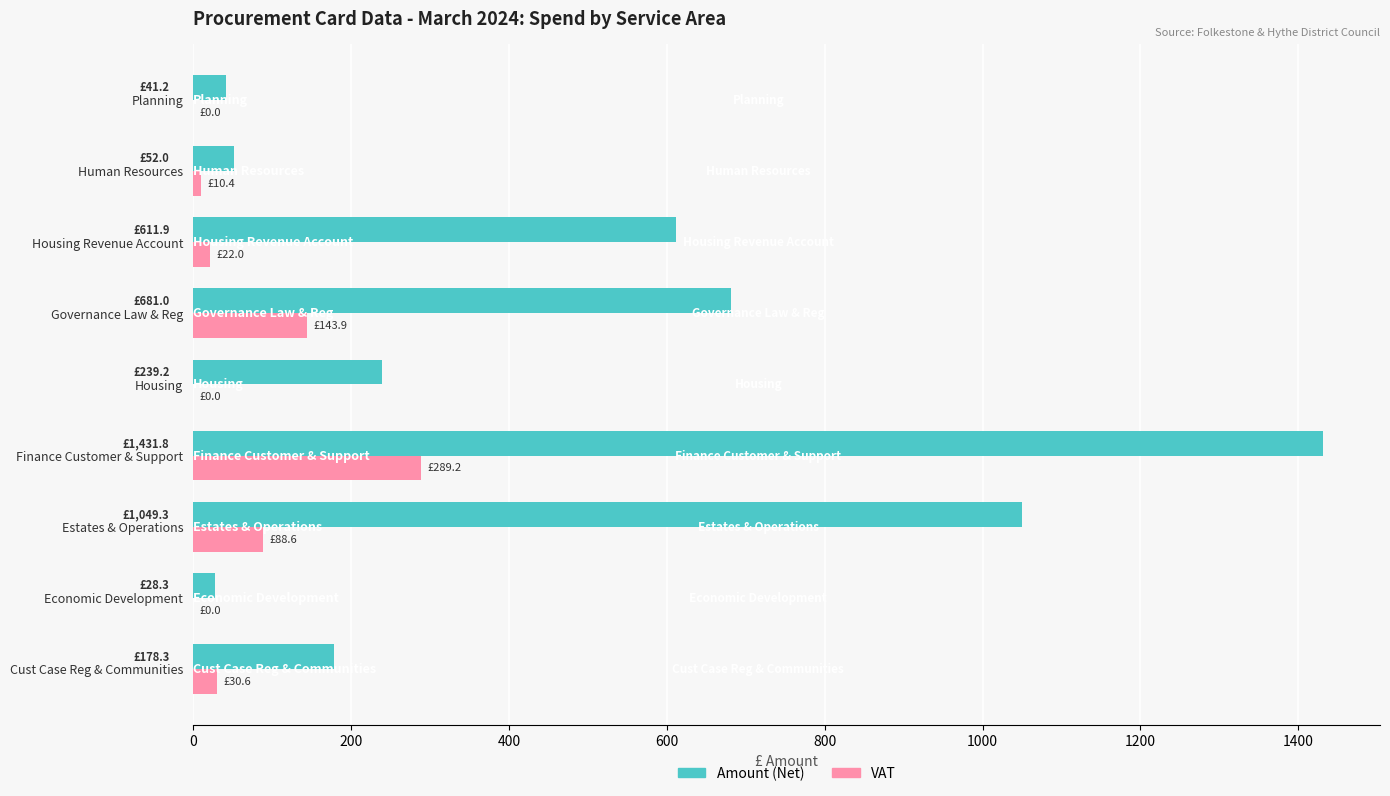

What is the sum of all Amount (Net) values?

4312.9